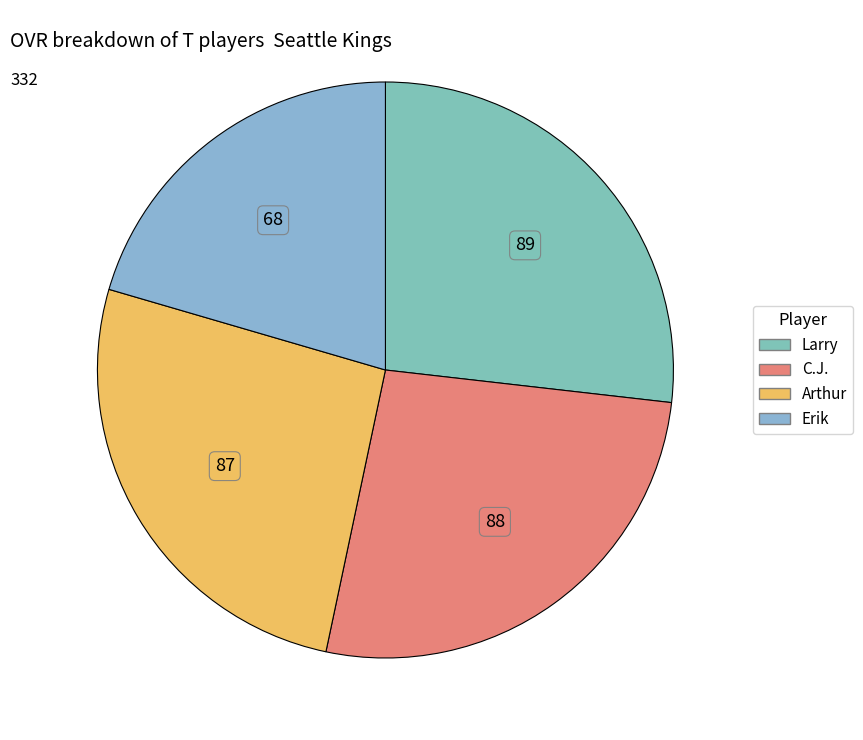

What is the change in value from C.J. to Erik?

-20